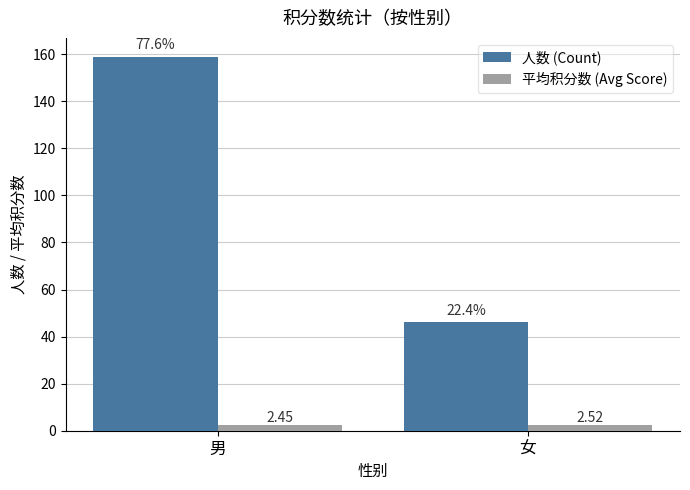

How many 人数 (Count) values are between 46 and 159?

2